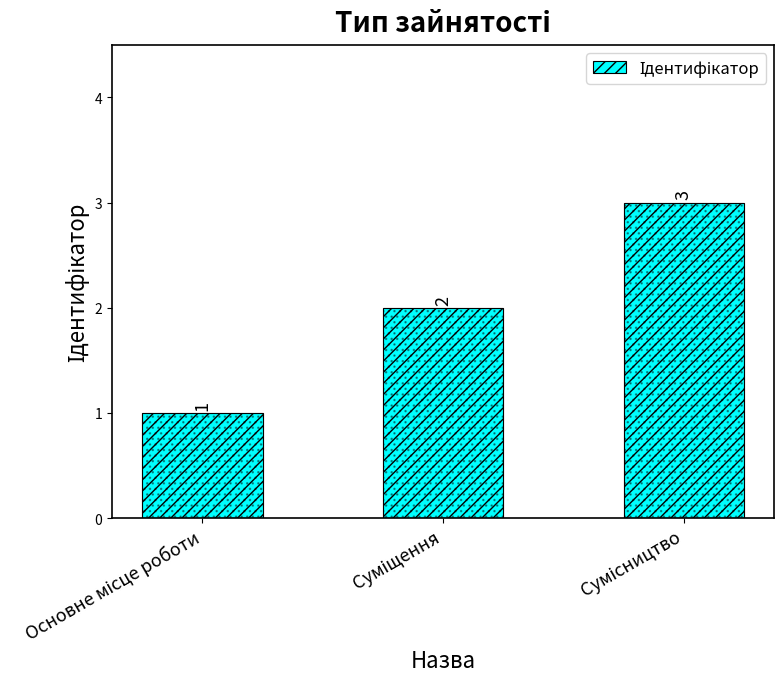

What is the approximate value at Основне місце роботи?

1